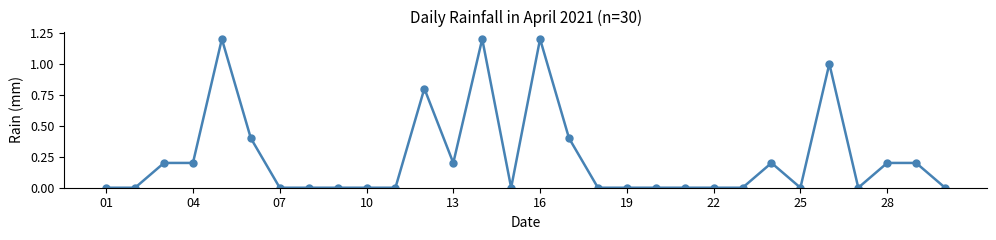

True or false: the data has more than 1 interior local peaks.

True